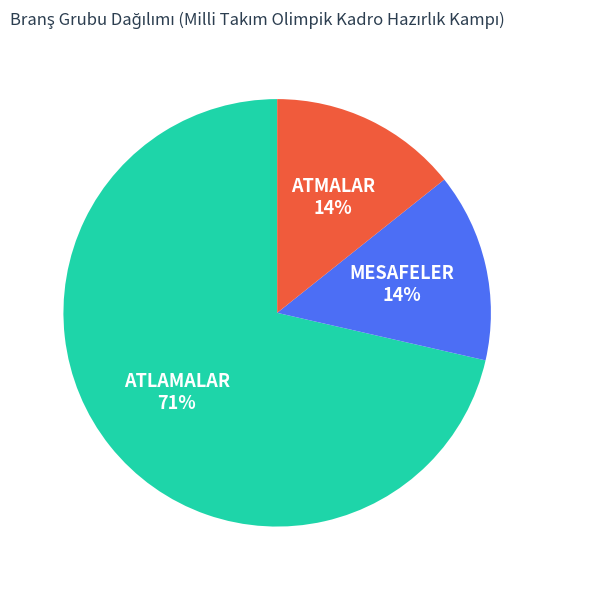

To the nearest percent, what is the average slice percentage?

33%